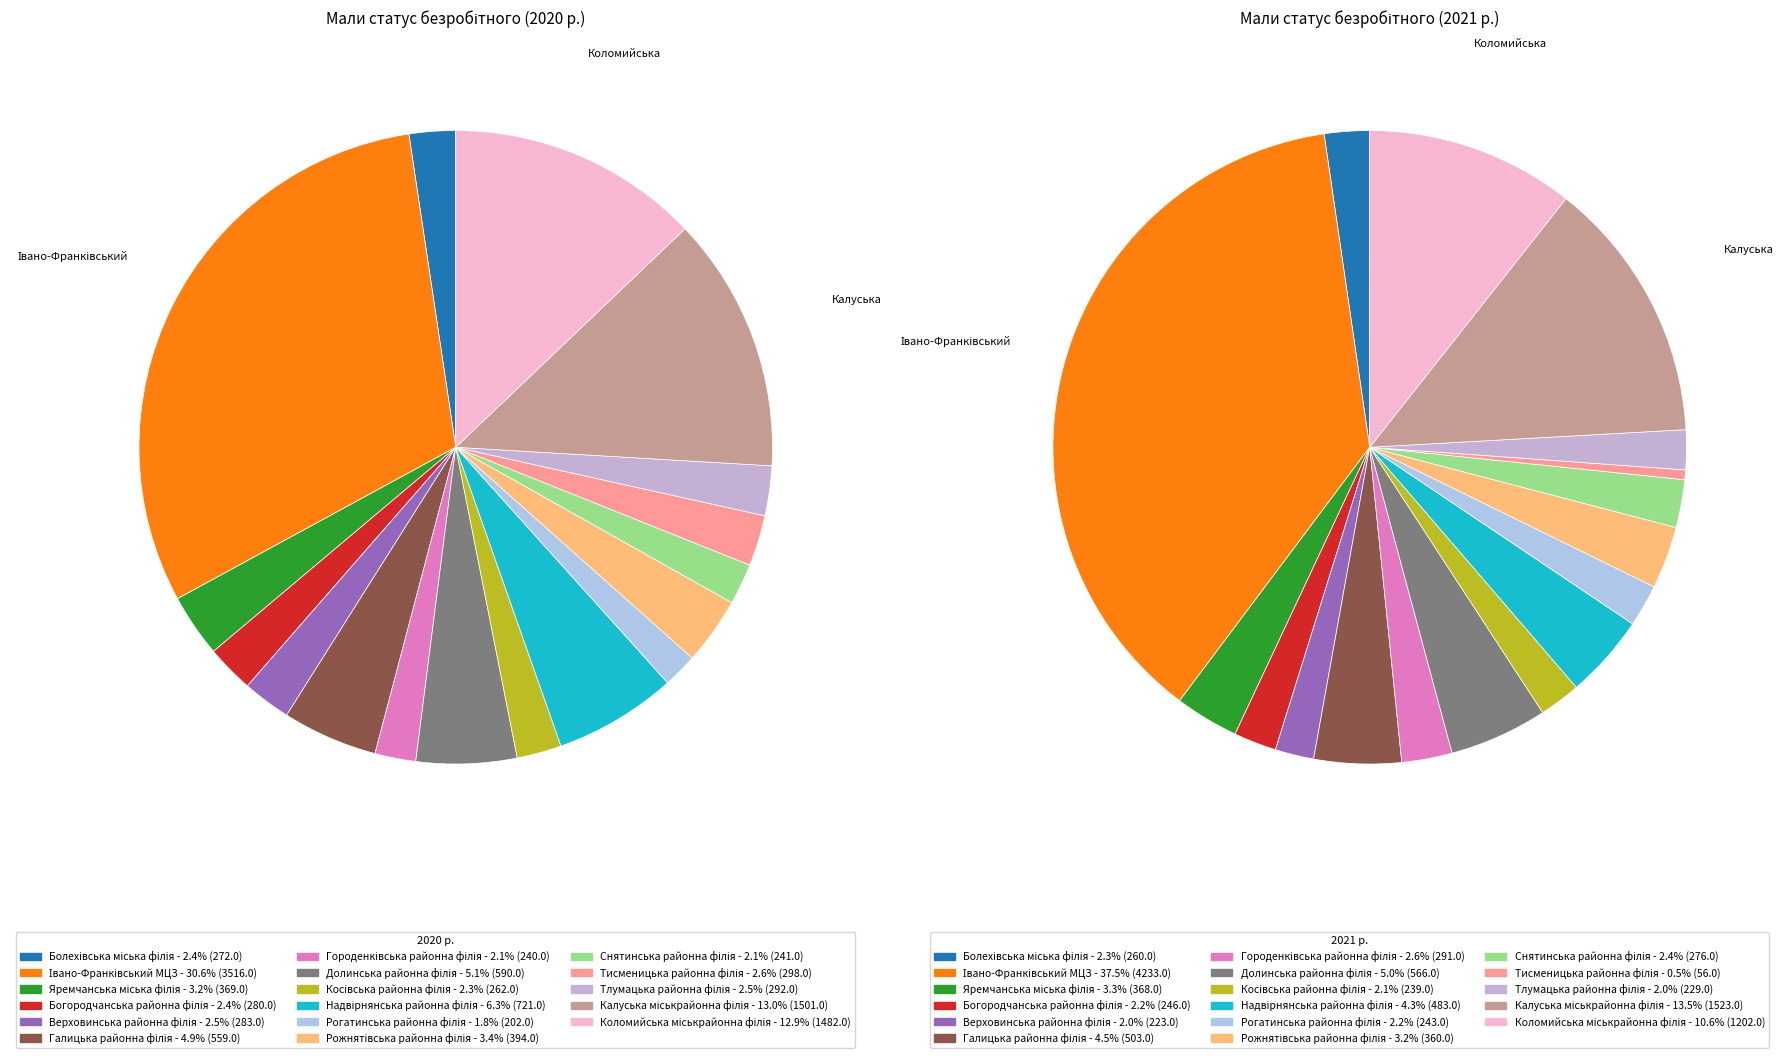

Does Верховинська районна філія account for over 50% of the chart?

No